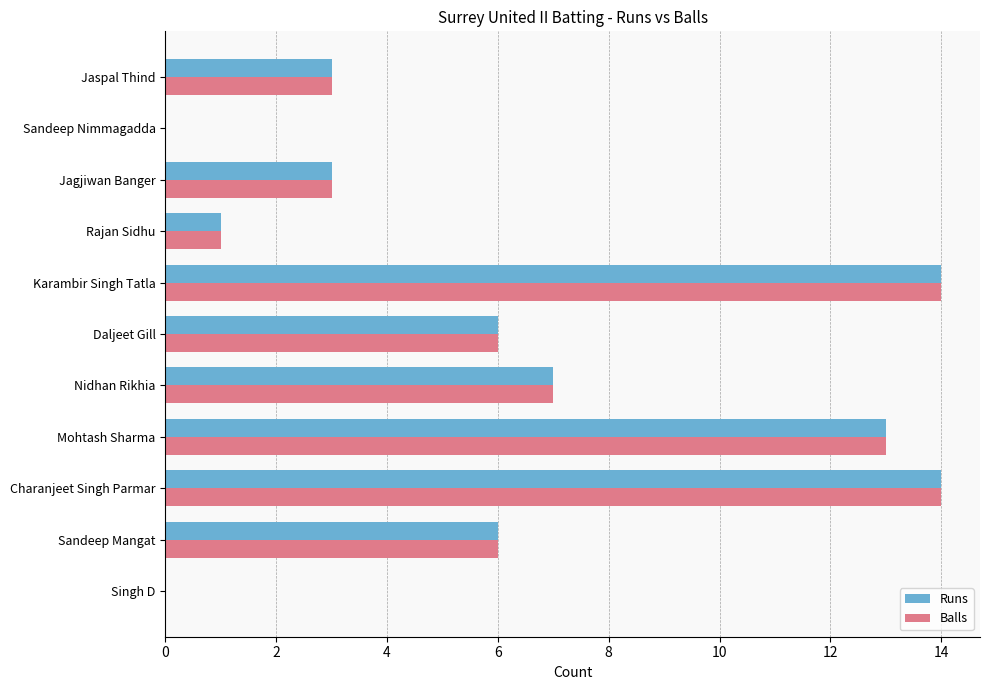

Is it true that Balls equals 6 at Sandeep Mangat?

True